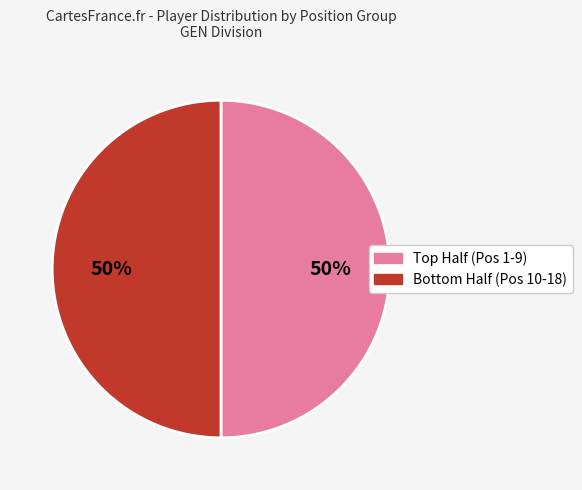

How many slices are in this pie chart?

2